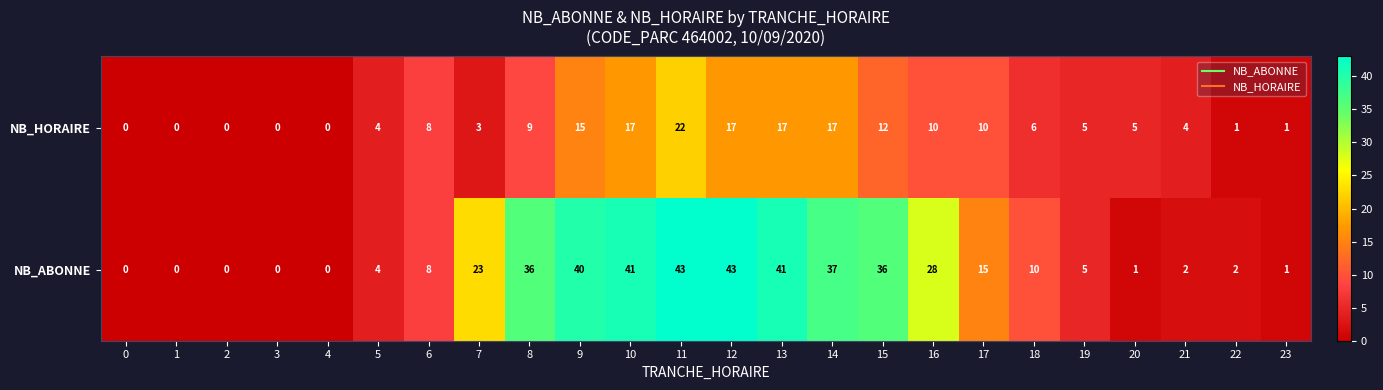

Which series has the largest range (max minus min)?

NB_ABONNE